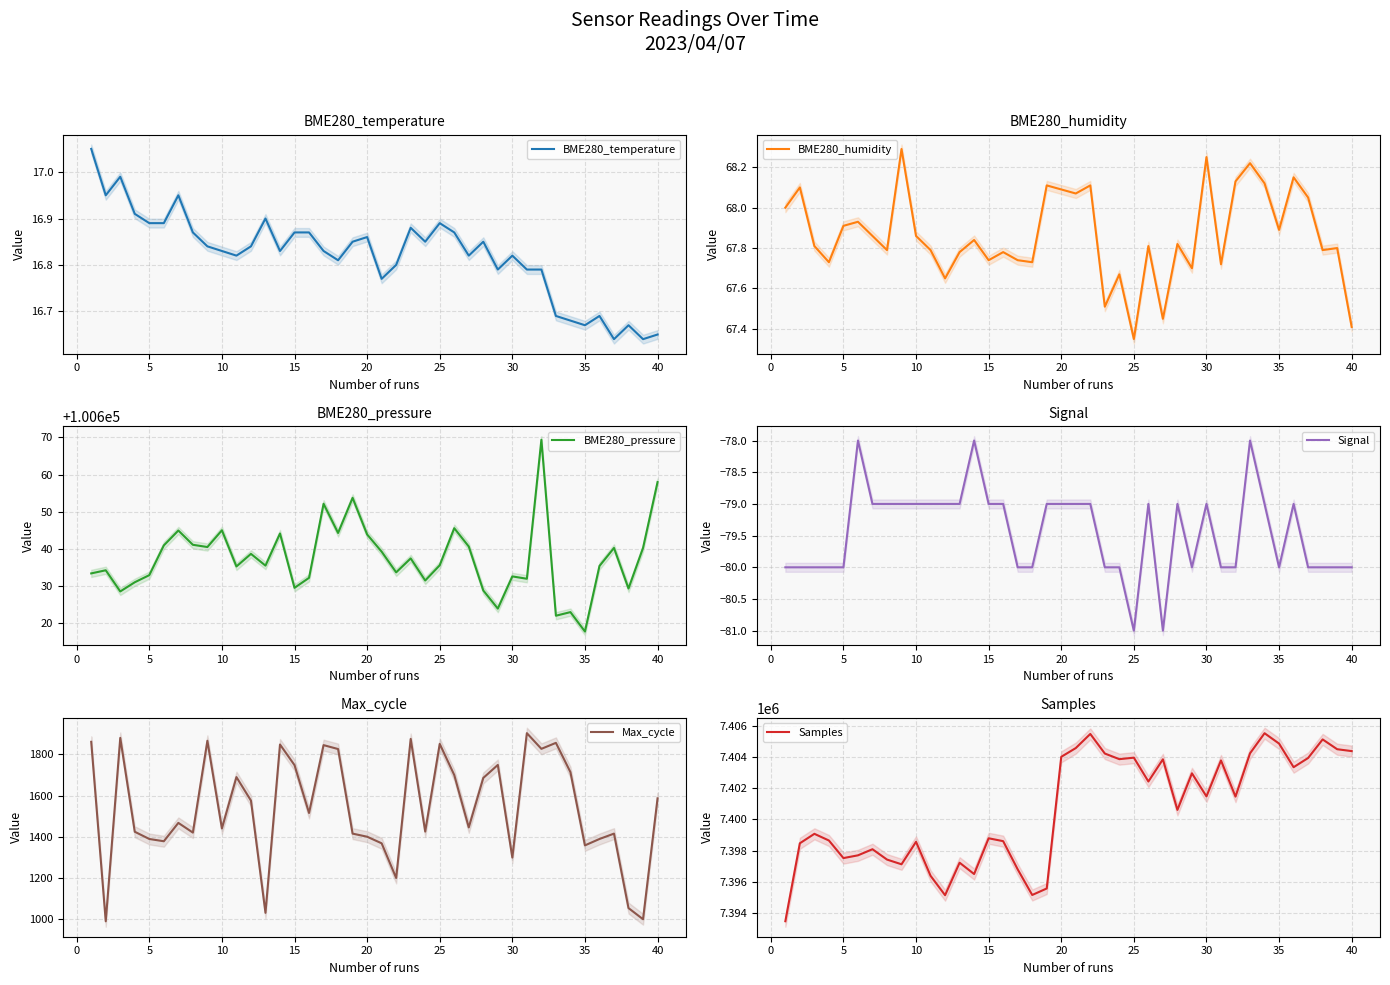

Which series has the largest range (max minus min)?

Samples